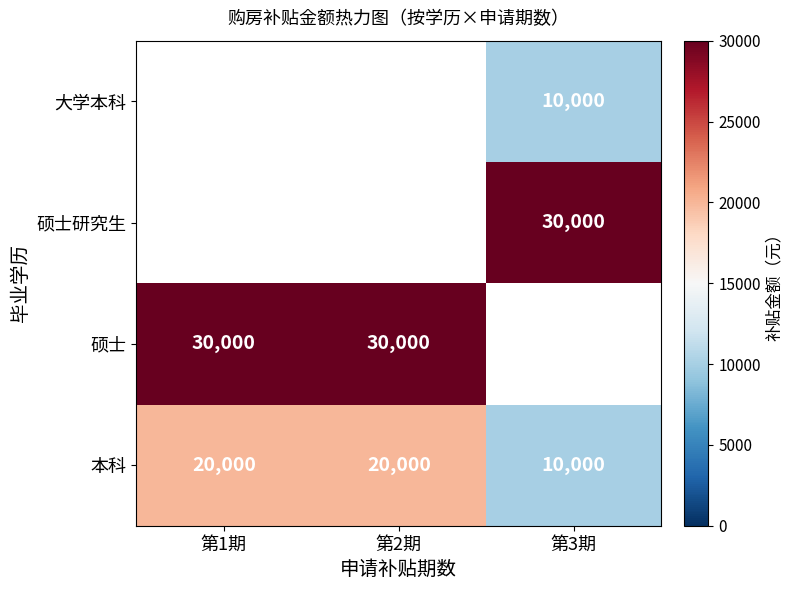

What is the maximum value shown in the chart?

30000.0